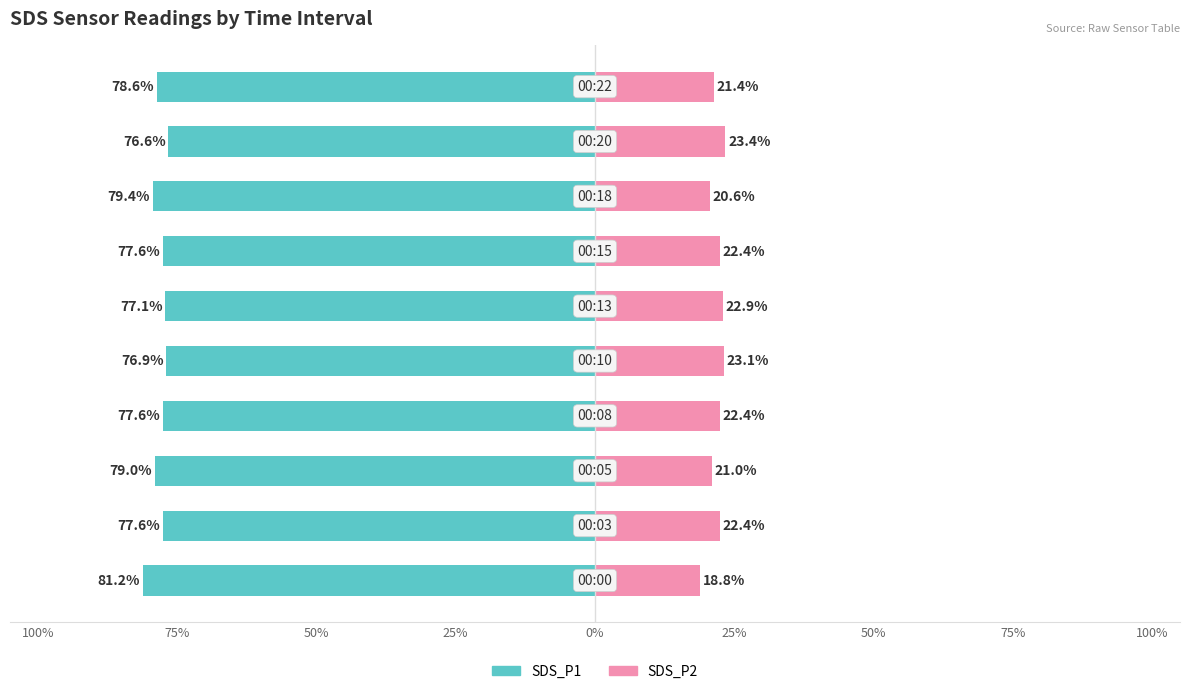

What are all the series names shown in the legend?

SDS_P1, SDS_P2